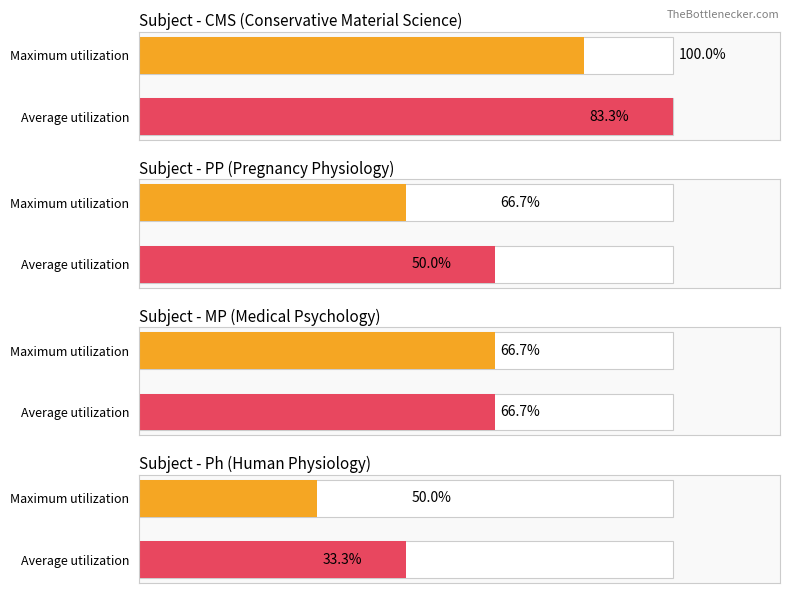

Which series has the largest total across all categories?

Average utilization